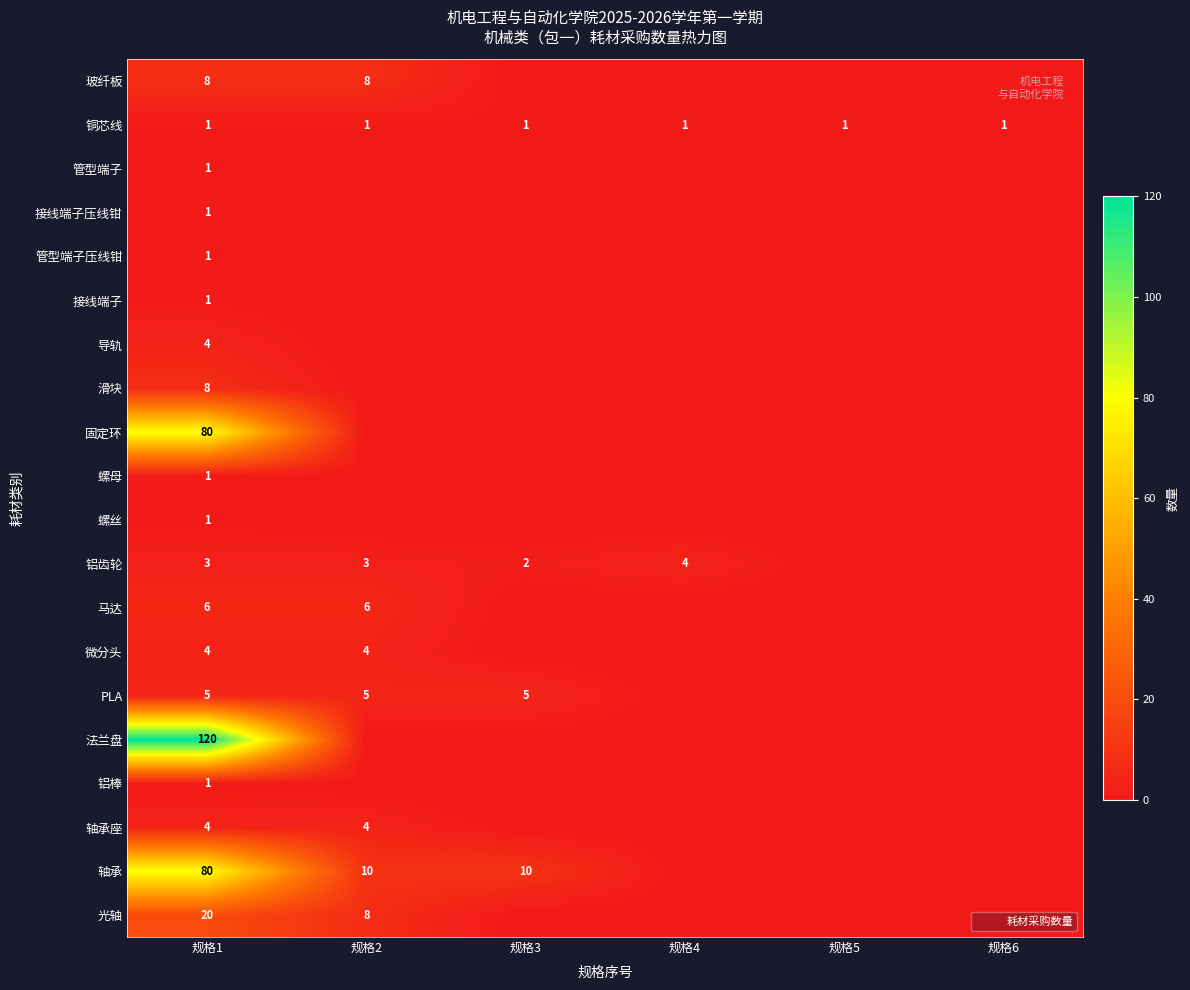

The 轴承座 series shows 4 at 规格2. True or false?

True